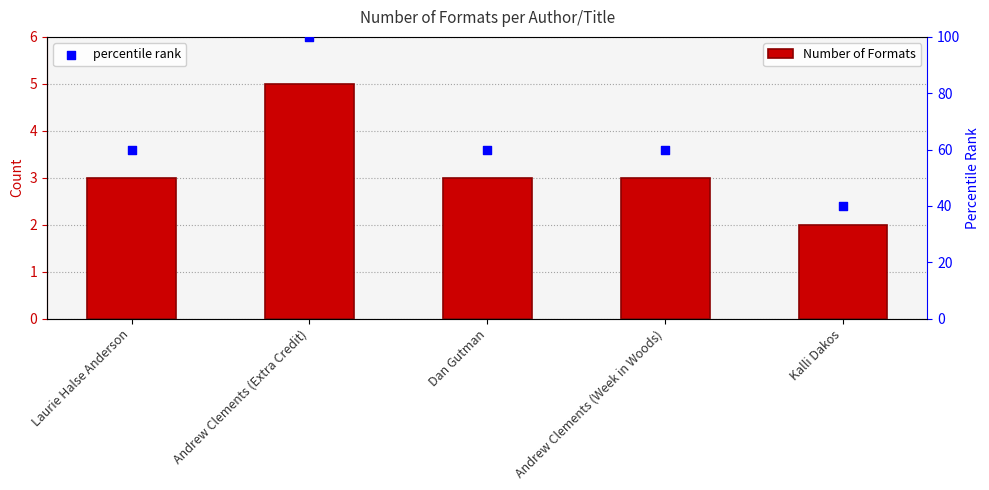

Which series has the widest spread of Y values?

percentile rank